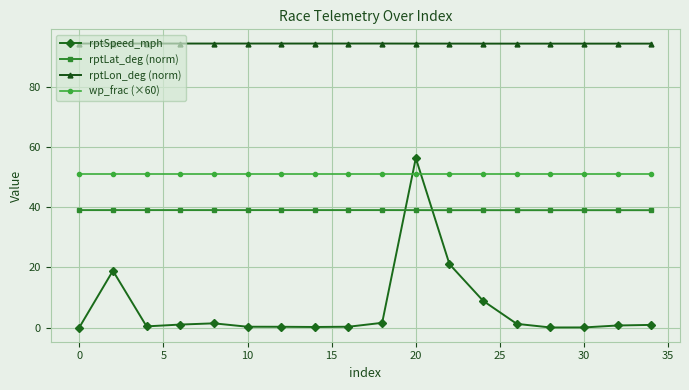

True or false: rptLon_deg (norm) and rptSpeed_mph cross at least once.

False